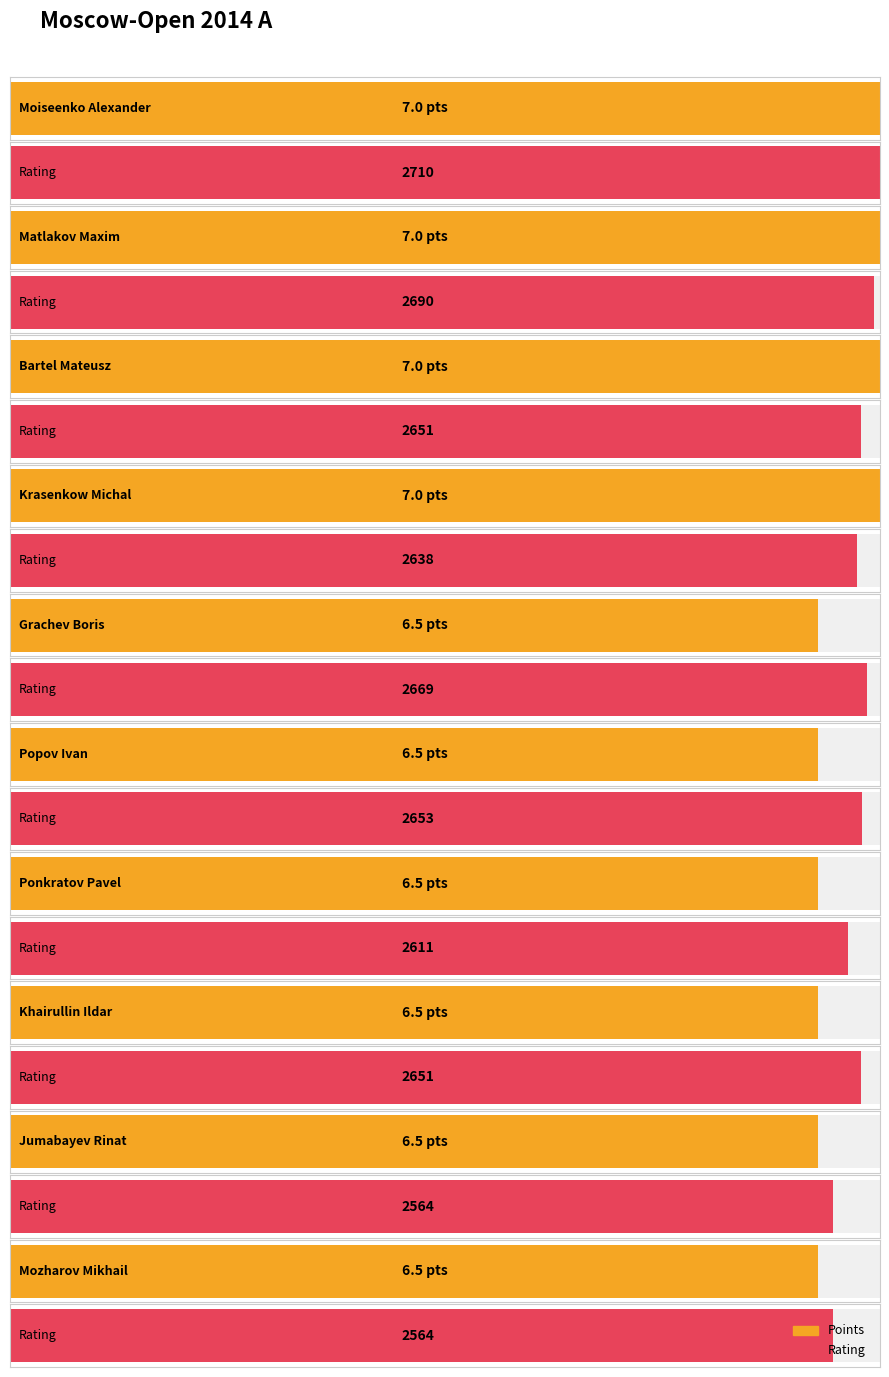

What are all the series names shown in the legend?

Points, Rating